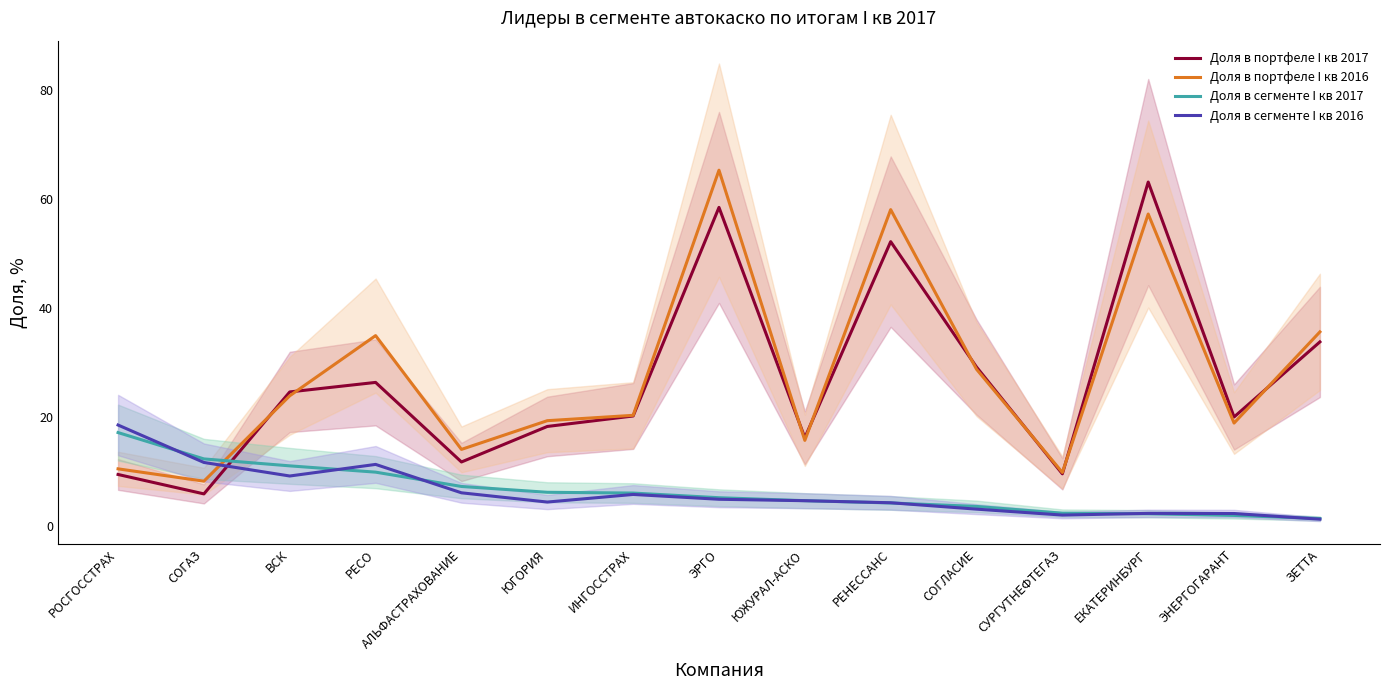

What is the sum of the Доля в портфеле I кв 2016 values at РОСГОССТРАХ and РЕСО?

45.4